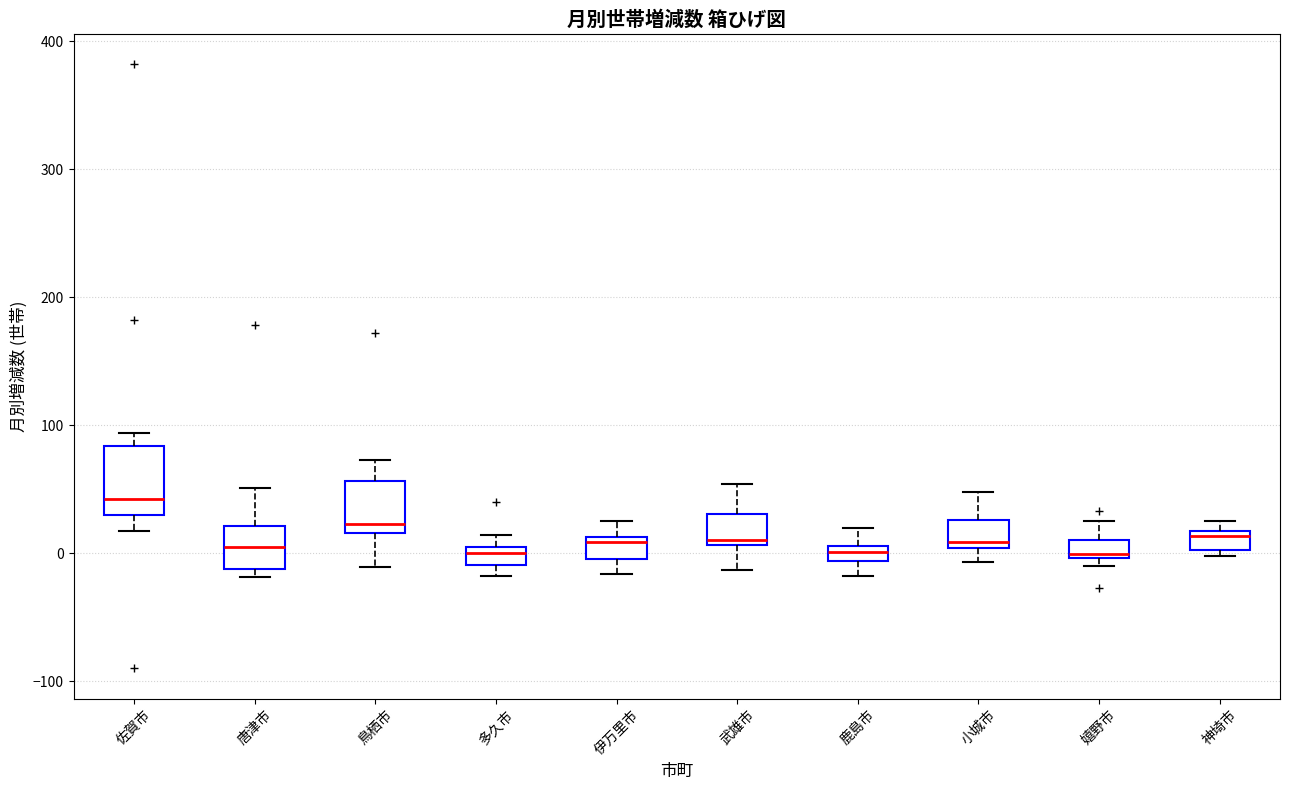

Where does the upper whisker of the box for 嬉野市 end on the y-axis? The values are not printed on the chart, so give them approximately, as read against the axis.

30